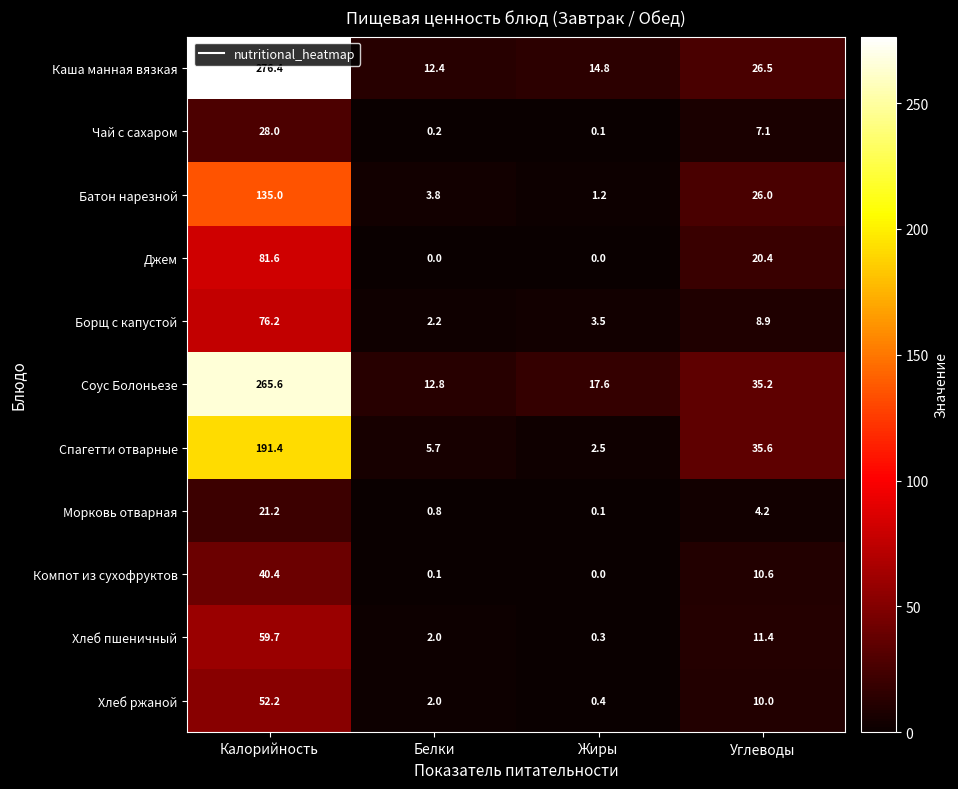

The Морковь отварная series shows 0.1 at Жиры. True or false?

True